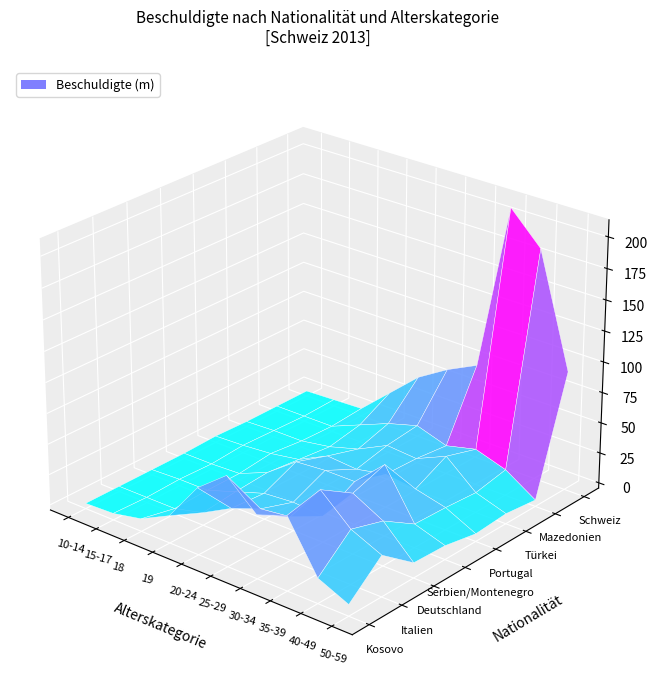

Reading right to left, transcribe all the data shown in this chart.

Kosovo: 50-59=5	40-49=16	35-39=56	30-34=47	25-29=69	20-24=50	19=18	18=6	15-17=1	10-14=0
Italien: 50-59=29	40-49=40	35-39=62	30-34=31	25-29=28	20-24=19	19=6	18=0	15-17=0	10-14=0
Deutschland: 50-59=8	40-49=32	35-39=45	30-34=17	25-29=19	20-24=17	19=9	18=1	15-17=1	10-14=0
Serbien/Montenegro: 50-59=7	40-49=15	35-39=54	30-34=31	25-29=31	20-24=29	19=11	18=1	15-17=0	10-14=0
Portugal: 50-59=2	40-49=14	35-39=20	30-34=23	25-29=18	20-24=20	19=8	18=4	15-17=2	10-14=1
Türkei: 50-59=4	40-49=12	35-39=33	30-34=22	25-29=24	20-24=12	19=5	18=1	15-17=1	10-14=0
Mazedonien: 50-59=1	40-49=17	35-39=25	30-34=19	25-29=27	20-24=20	19=10	18=0	15-17=0	10-14=0
Schweiz: 50-59=93	40-49=184	35-39=209	30-34=73	25-29=61	20-24=46	19=24	18=2	15-17=1	10-14=0